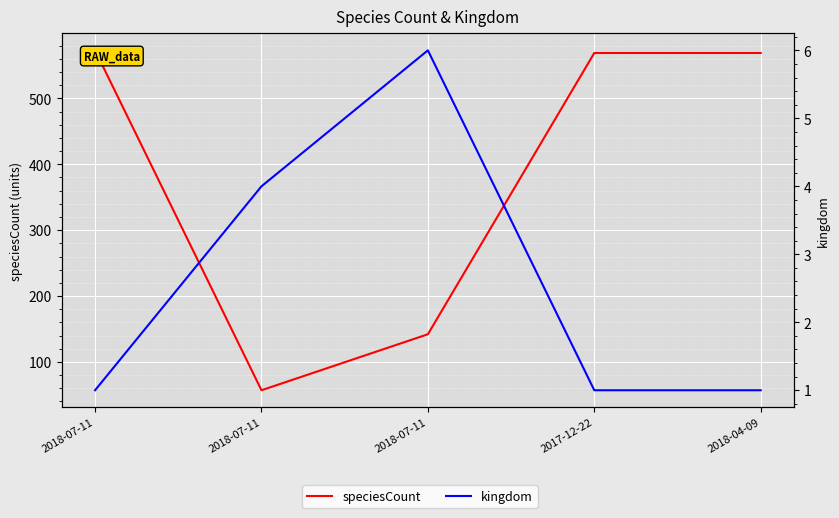

What is the total value across all series at 2018-07-11?

574